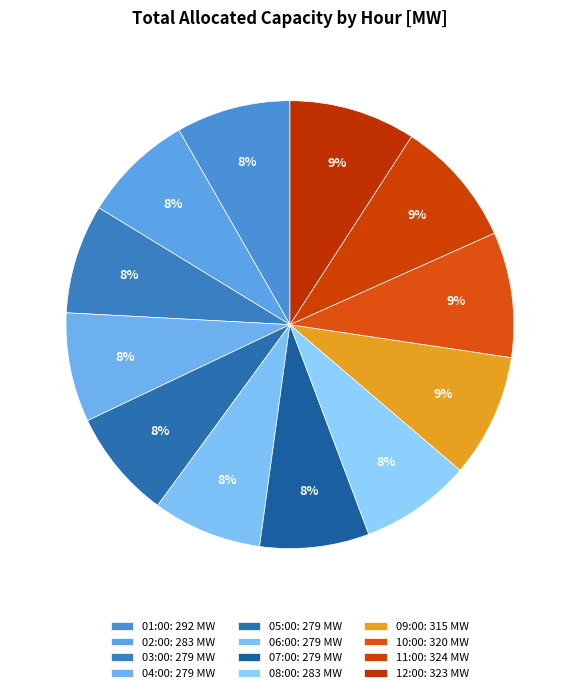

Rank the categories by value from highest to lowest.

11:00, 12:00, 10:00, 09:00, 01:00, 02:00, 08:00, 03:00, 04:00, 05:00, 06:00, 07:00